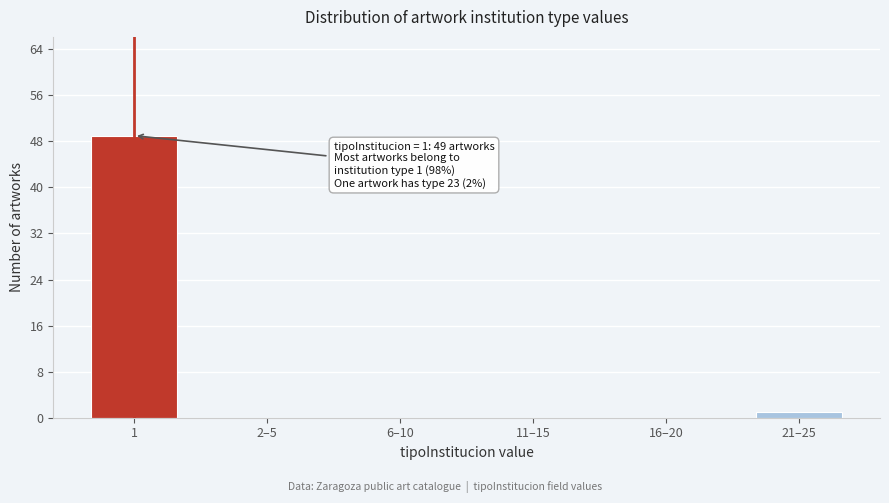

Reading right to left, transcribe all the data shown in this chart.

21–25=1	16–20=0	11–15=0	6–10=0	2–5=0	1=49